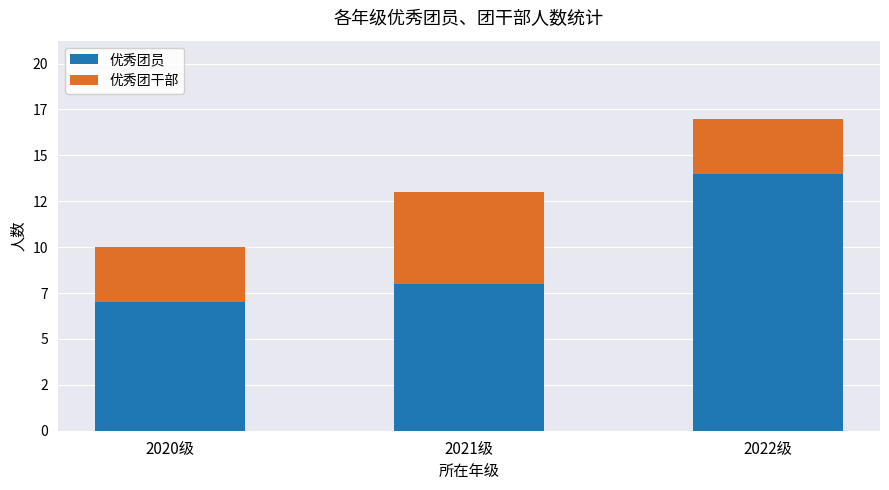

Rank the series at 2021级 from lowest to highest value.

优秀团干部, 优秀团员